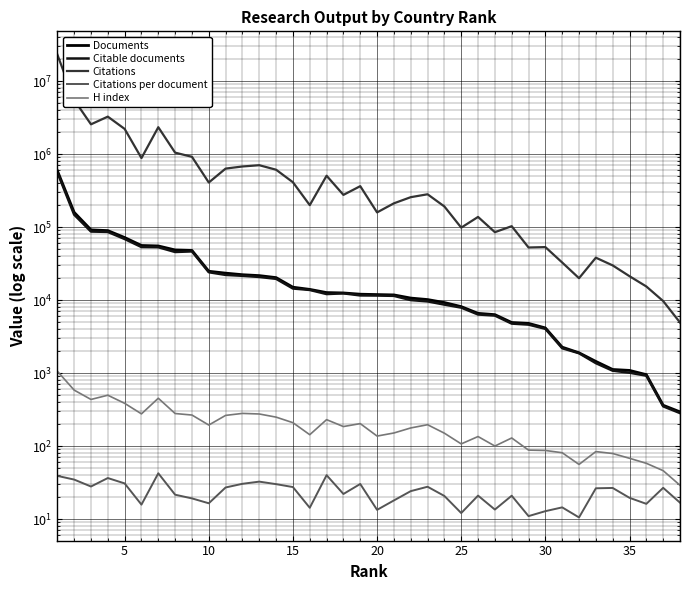

Count the number of categories in the chart.

38